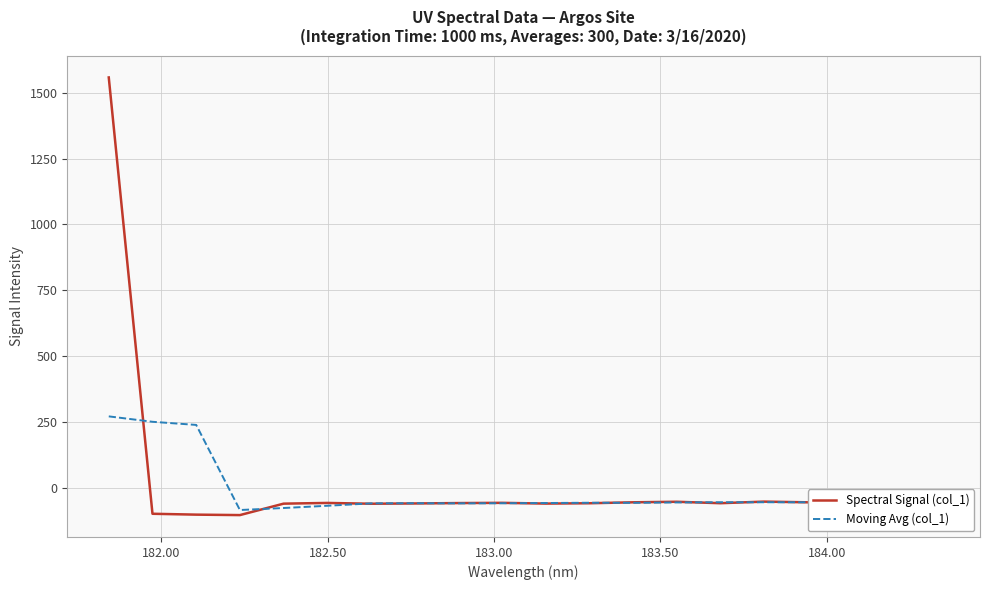

What is the sum of all Moving Avg (col_1) values?

-211.2